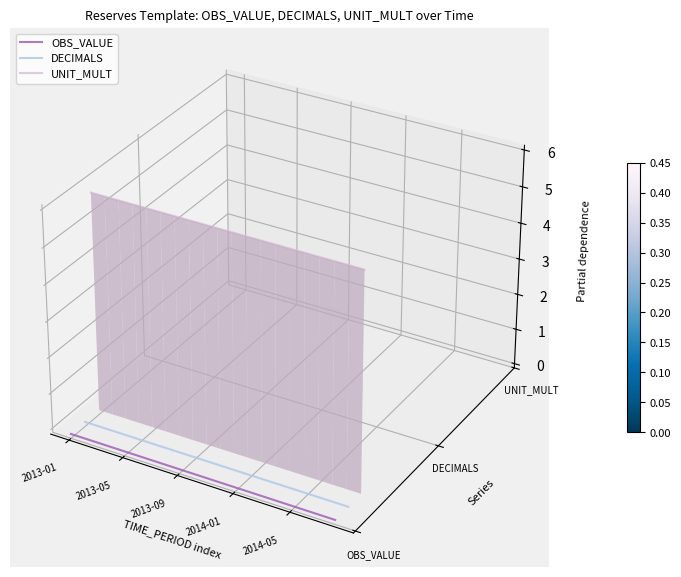

Rank the series by their maximum value, from lowest to highest.

OBS_VALUE, DECIMALS, UNIT_MULT